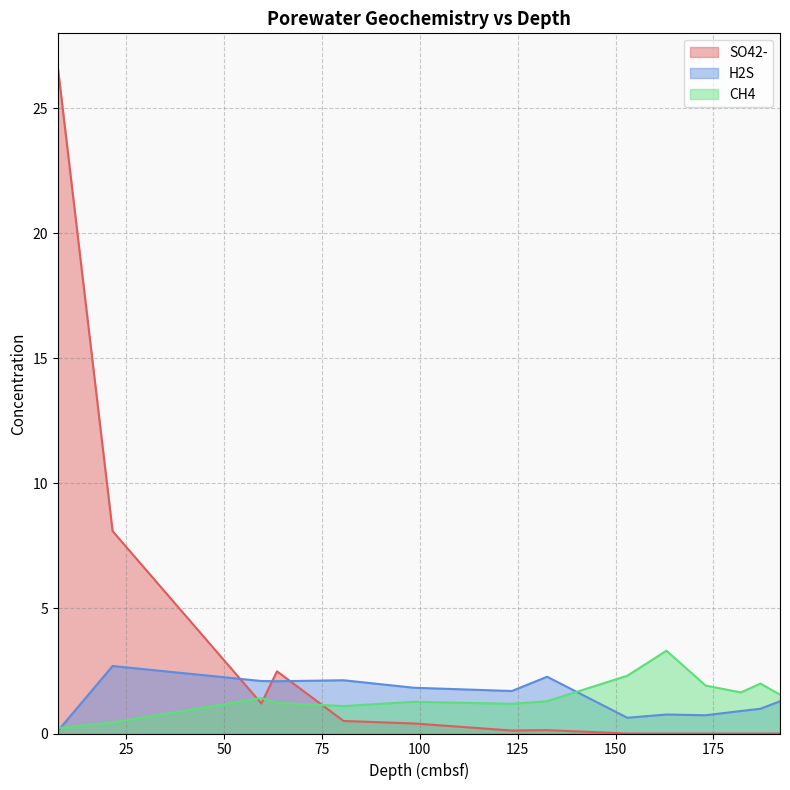

What is the label of the 11th point from the left?

173.0